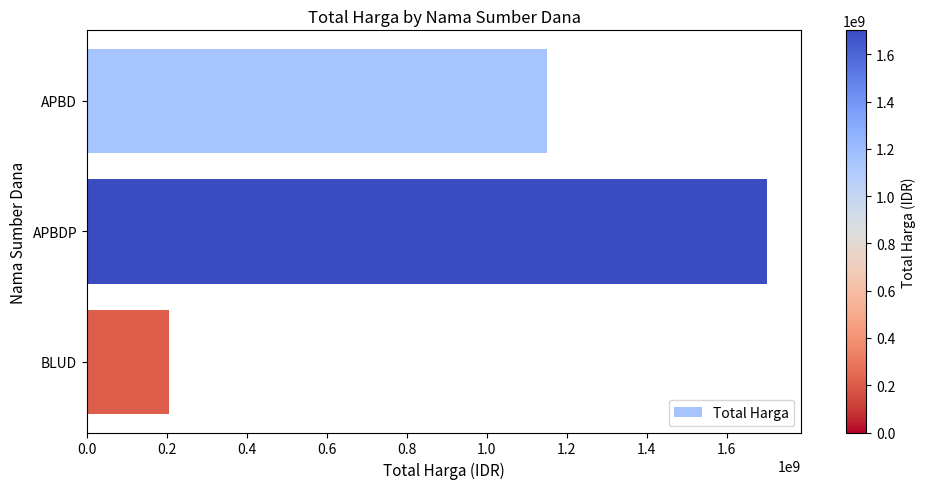

True or false: the data shows 1701418150 at APBDP.

True